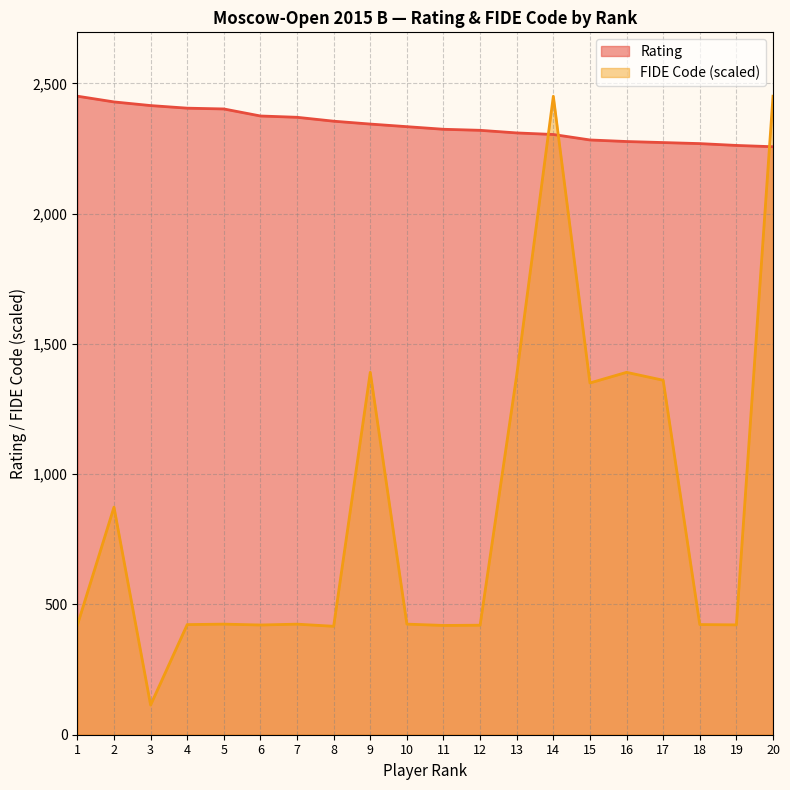

Between 4 and 15, which series saw the biggest shift?

FIDE Code (scaled)